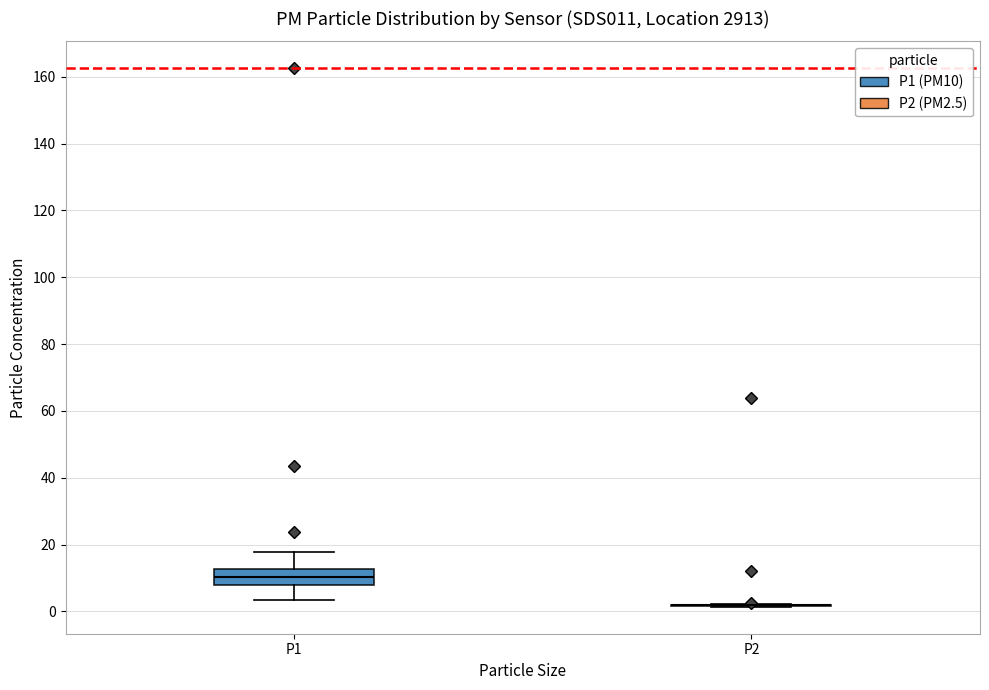

Reading left to right, transcribe this box plot: for each box, give where its median line is, the range the box spans, and where its two whiskers end, as read against the y-axis. The values are not printed on the chart, so give them approximately, as read against the axis.

P1: median 10, box 8 to 12, whiskers 4 to 18
P2: box collapsed to a line at 2, whiskers 2 to 2